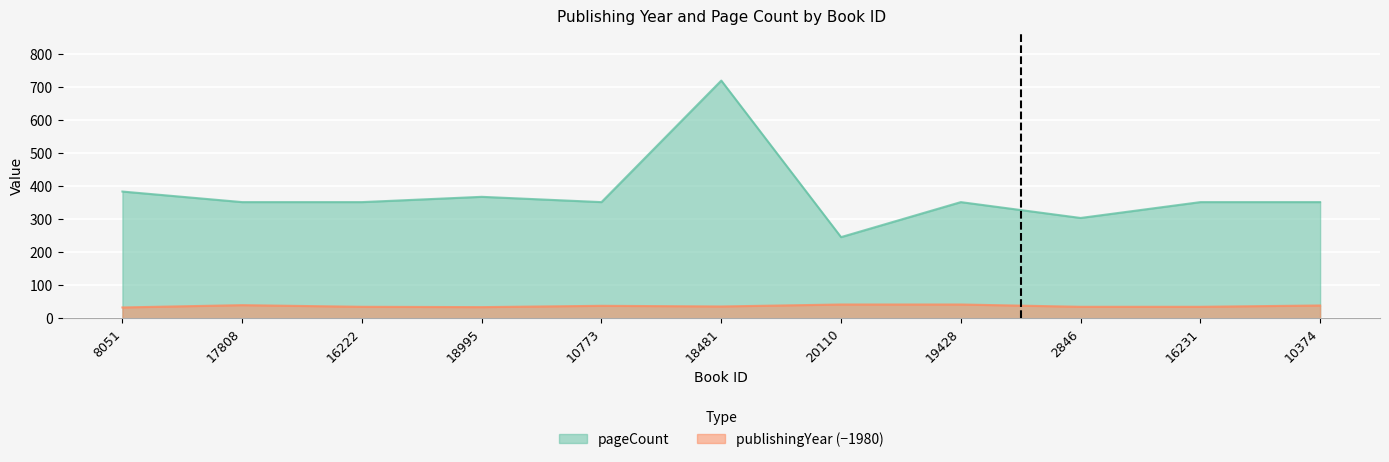

What is the difference between the highest and lowest values at 20110?

204